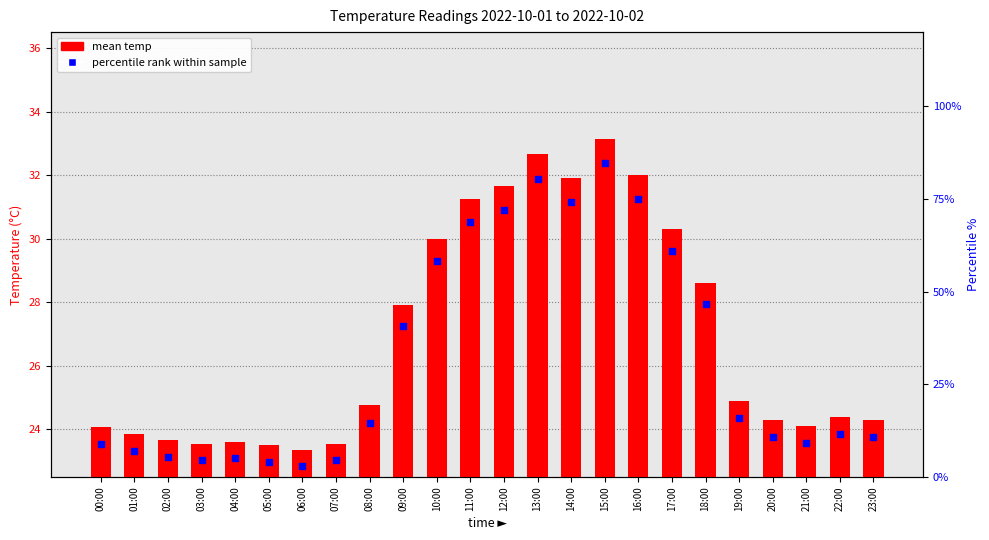

Which series has the widest spread of Y values?

percentile rank within sample